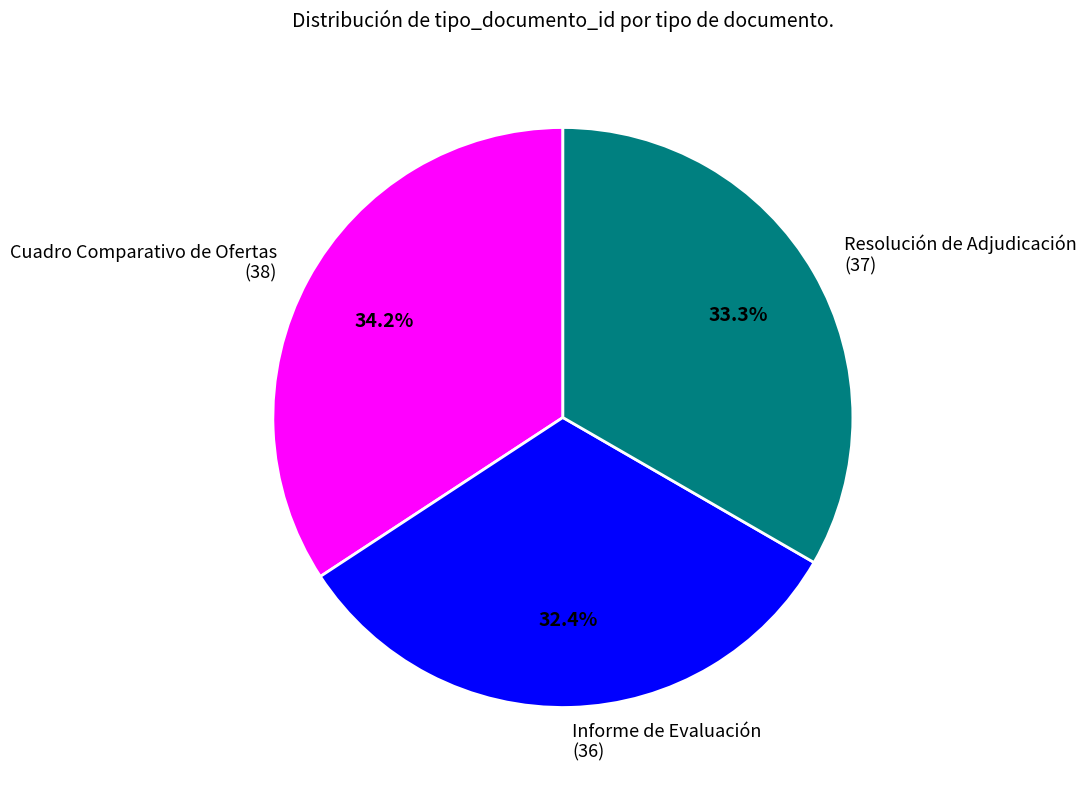

How many segments does this pie chart have?

3